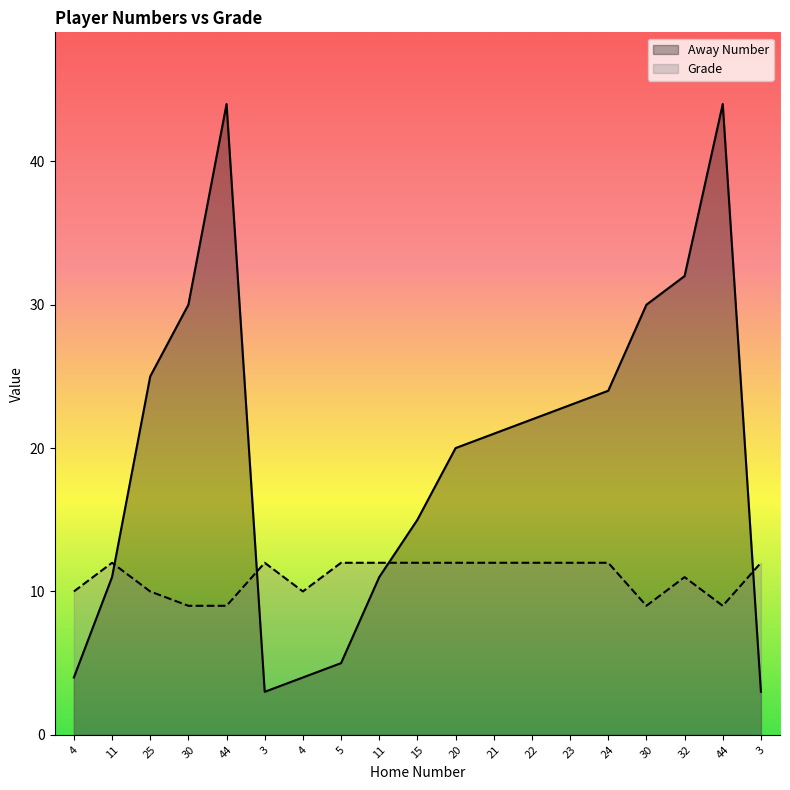

What is the minimum value for Away Number?

3